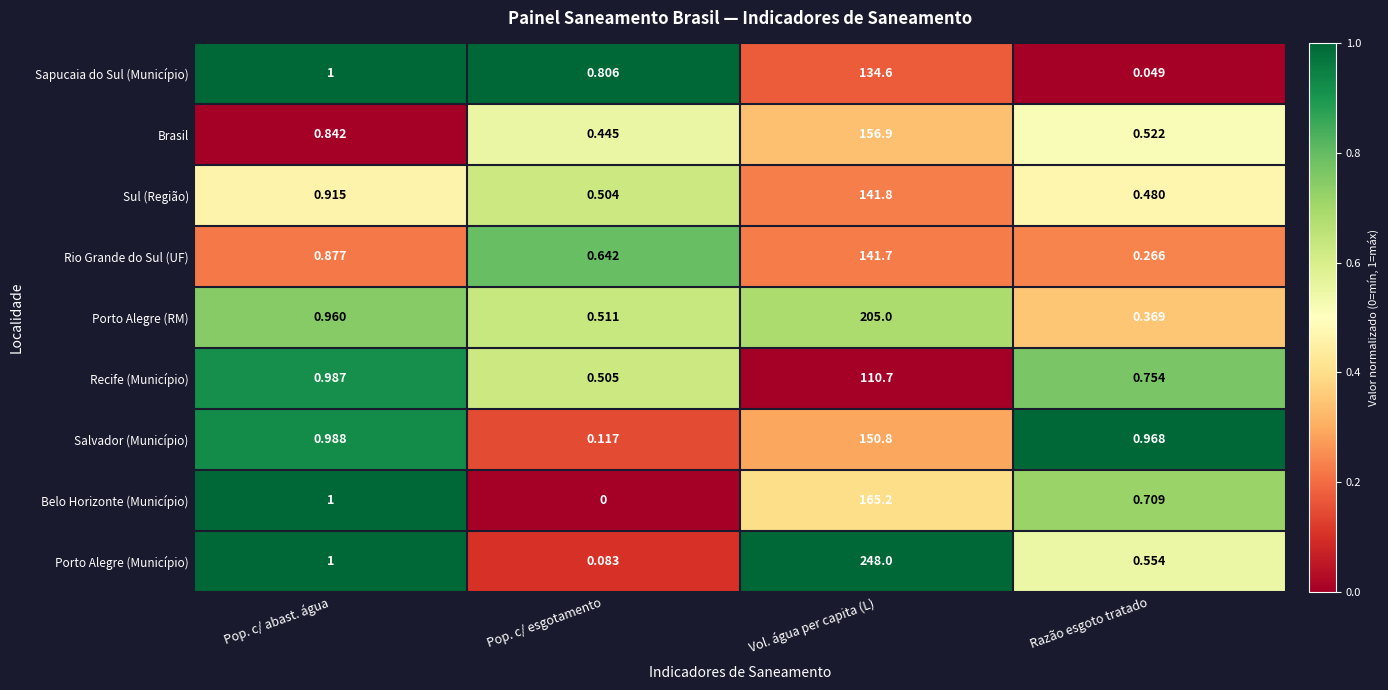

What is the total value across all series at Razão esgoto tratado?

4.7